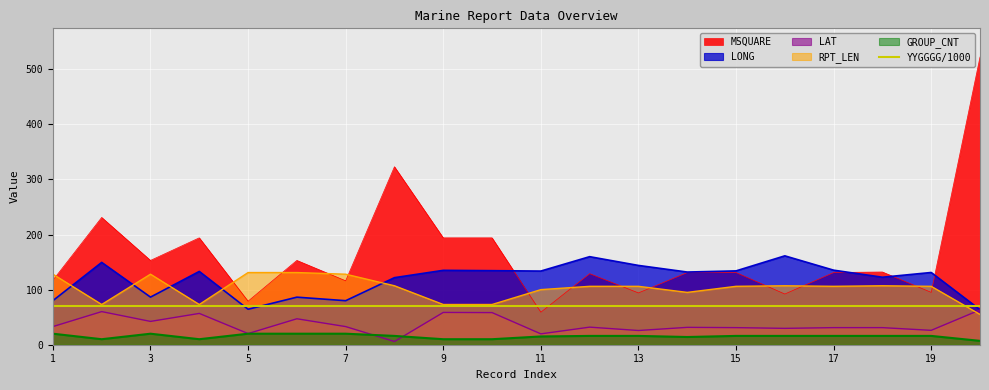

What is the difference between the LAT values at 13 and 18?

5.2